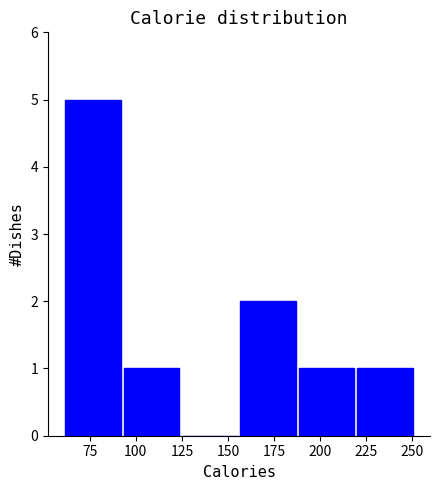

Which range on the x-axis has the tallest bar?

60 to 95